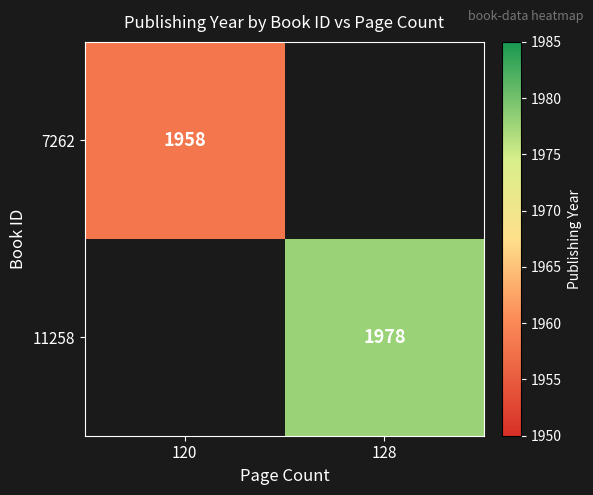

Is it true that 7262 equals 545 at 120?

False